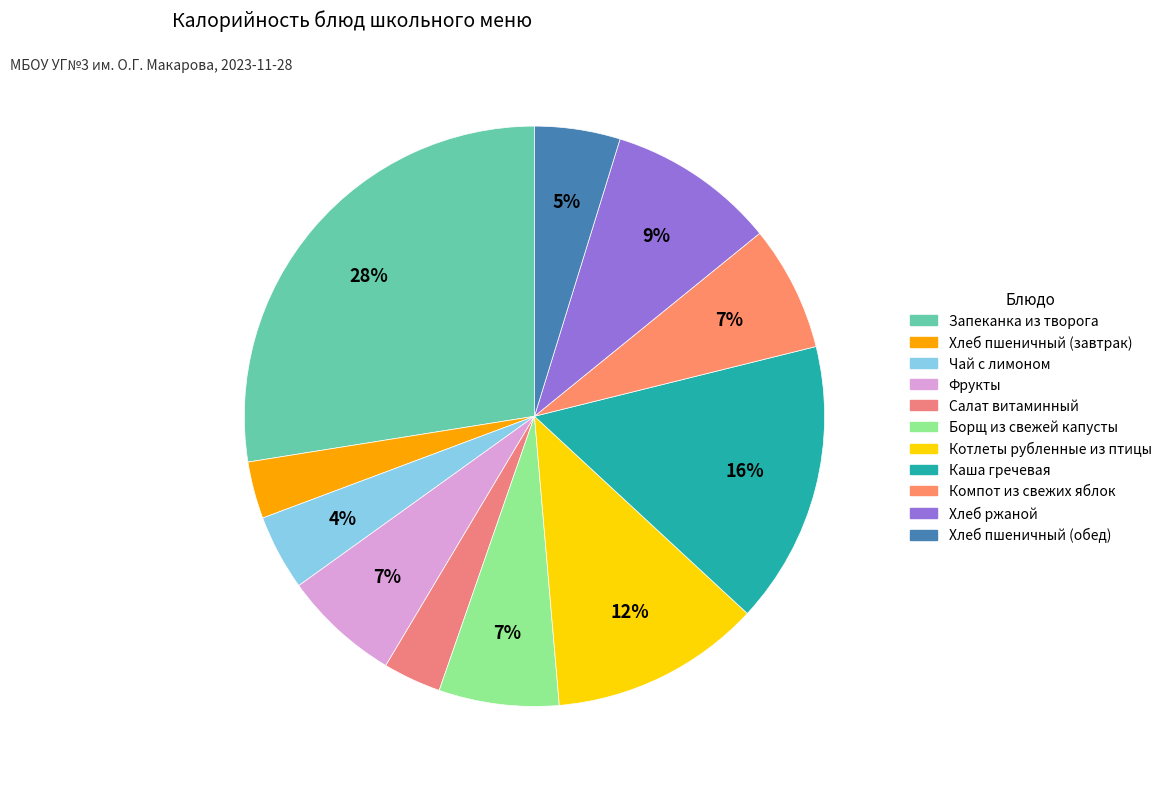

Between Хлеб пшеничный (завтрак) and Хлеб ржаной, which is larger?

Хлеб ржаной